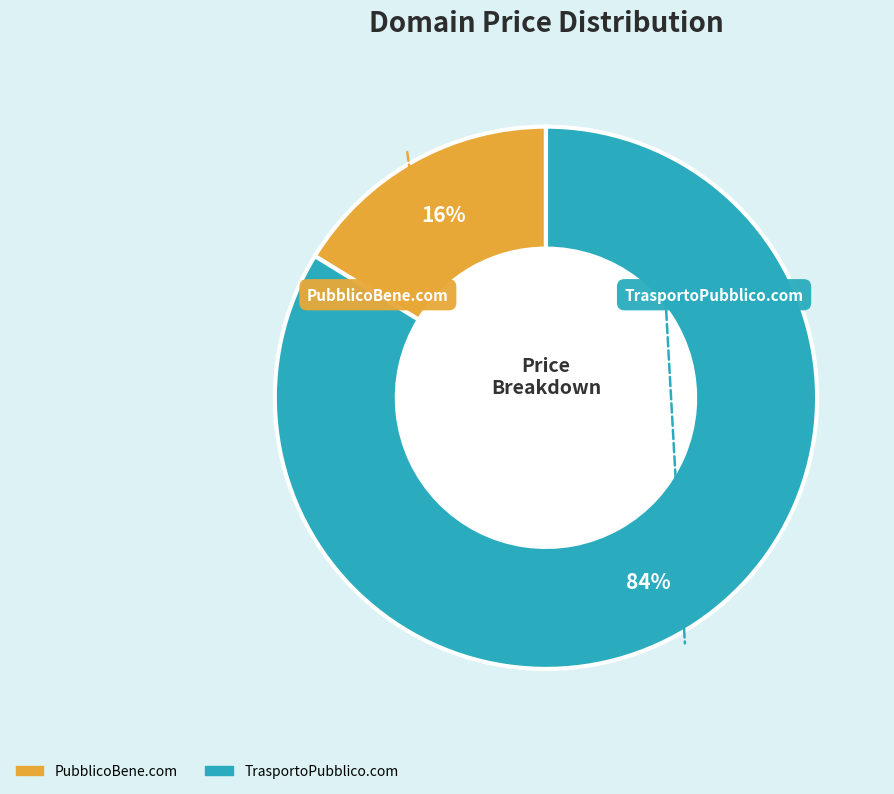

Is there any slice that represents more than half of the pie?

Yes